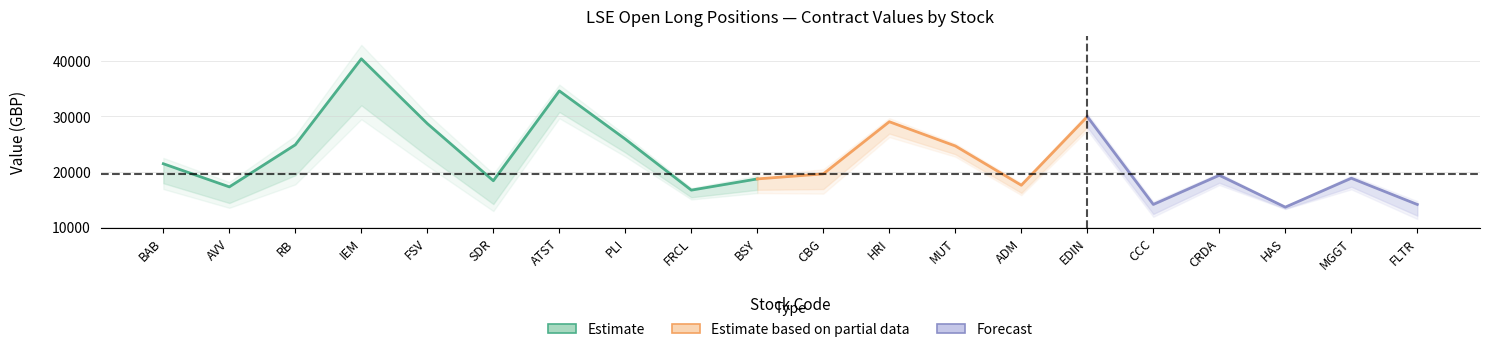

What is the label of the 15th point from the left?

EDIN